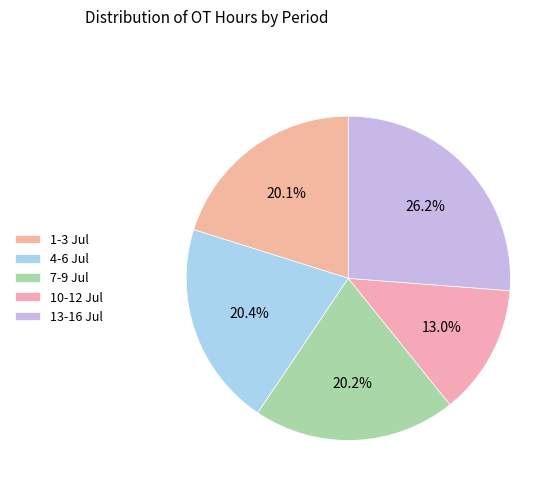

Is there any slice that represents more than half of the pie?

No